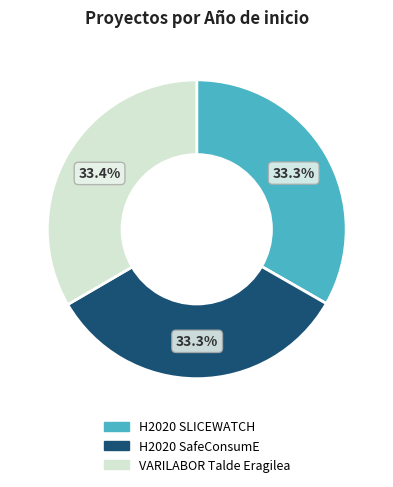

Approximately how many times larger is the value at H2020 SLICEWATCH compared to VARILABOR Talde Eragilea?

1.0